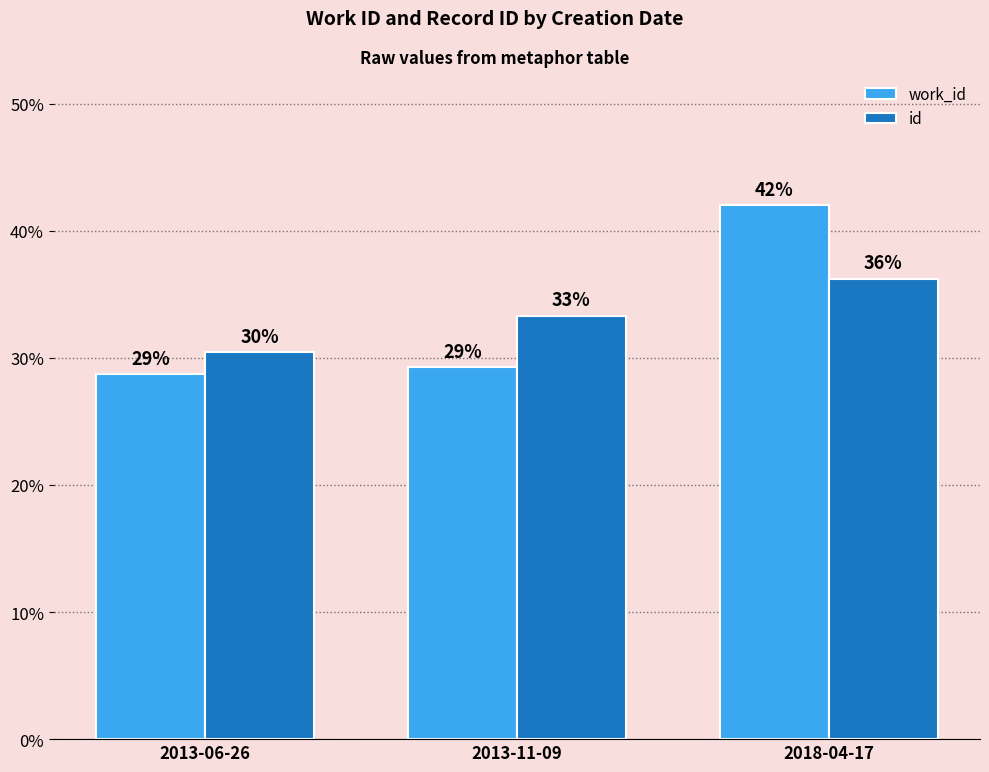

Does the chart contain any negative values?

No